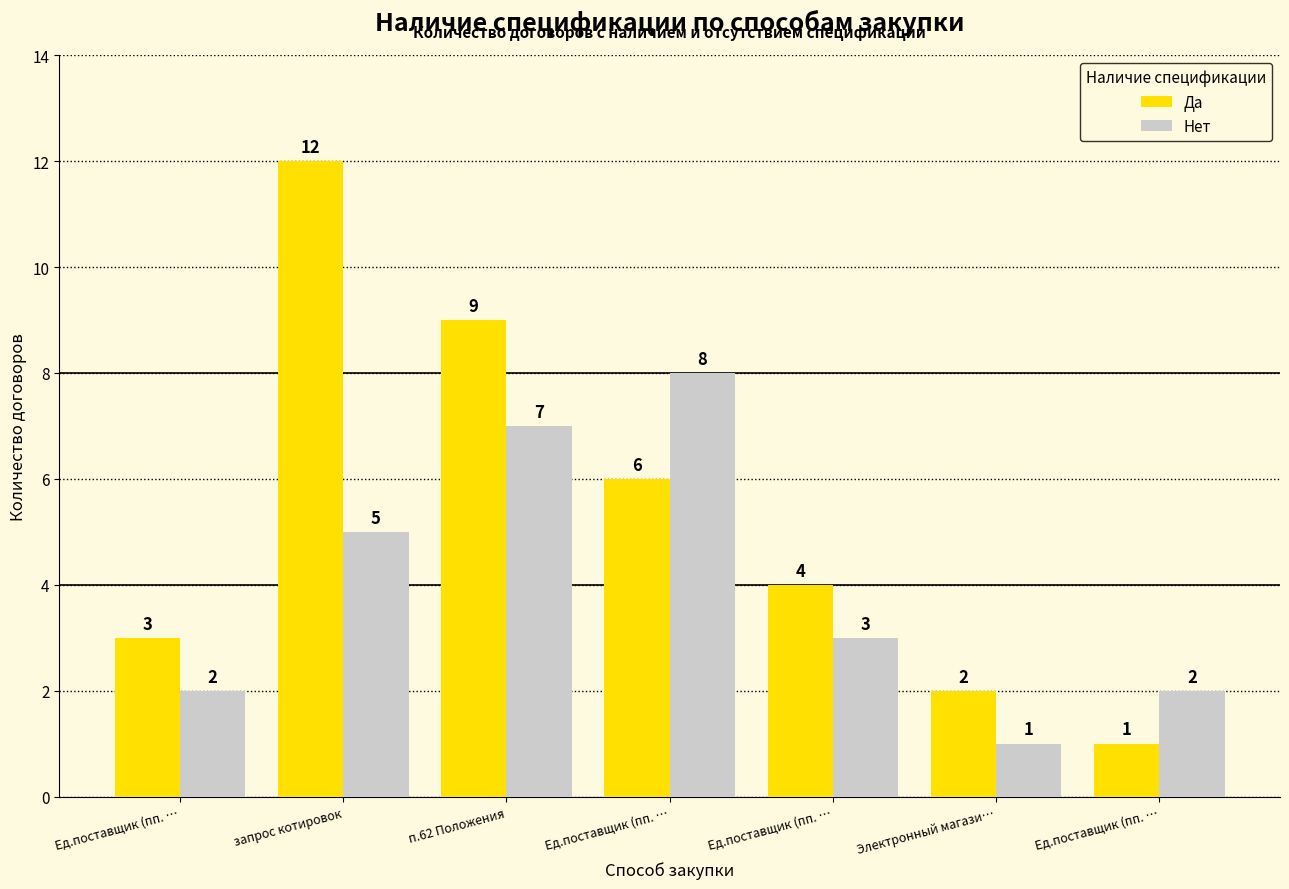

At which category is the sum across all series the highest?

запрос котировок